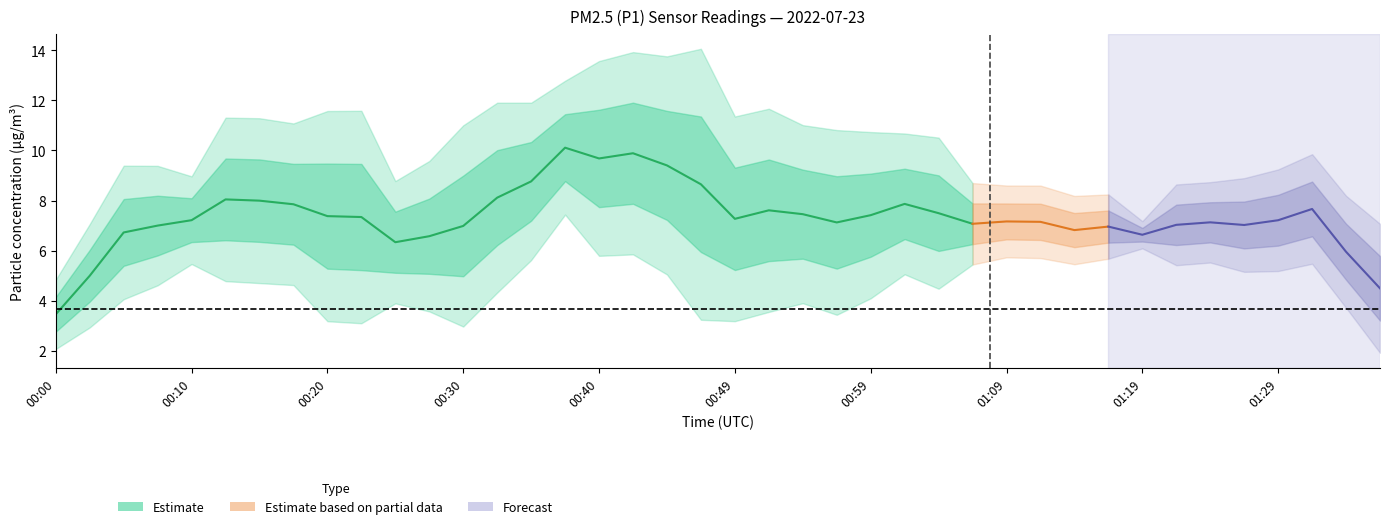

True or false: P1 has more than 0 points higher than both neighbors.

True